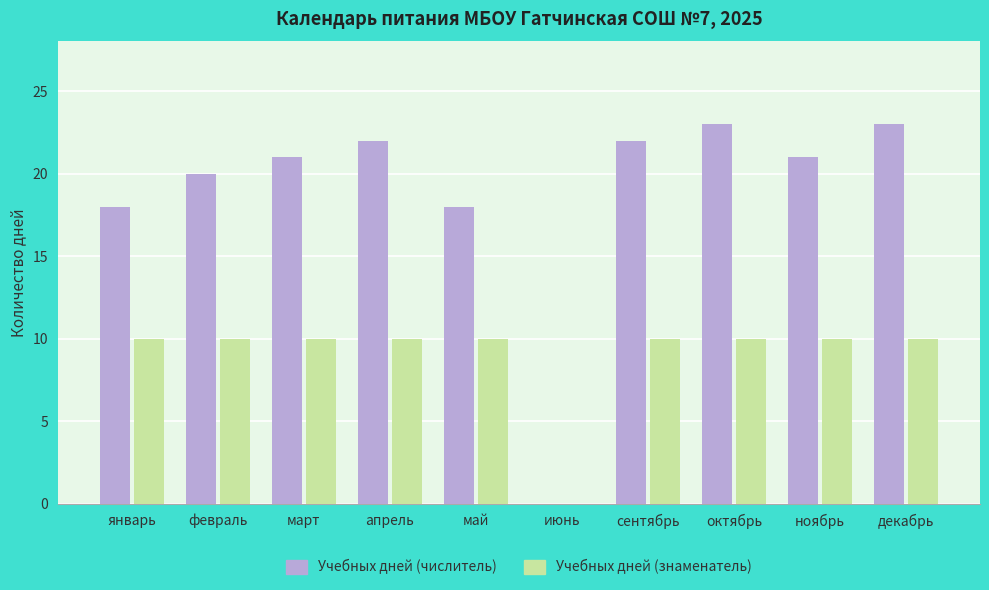

What is the maximum value for Учебных дней (знаменатель)?

10